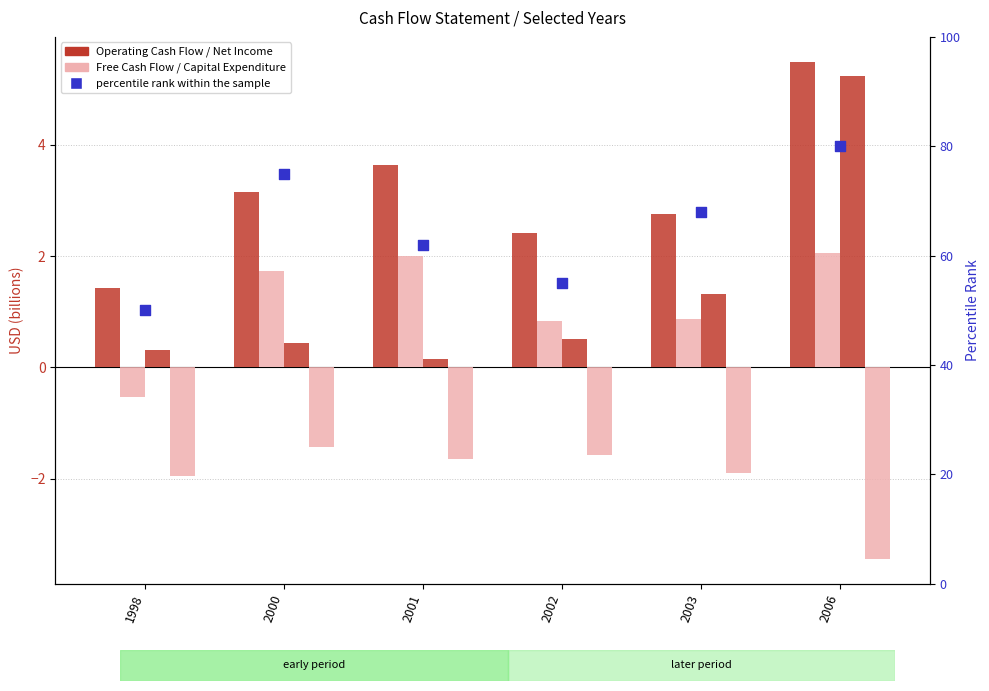

Which series has the largest total across all categories?

percentile rank within the sample